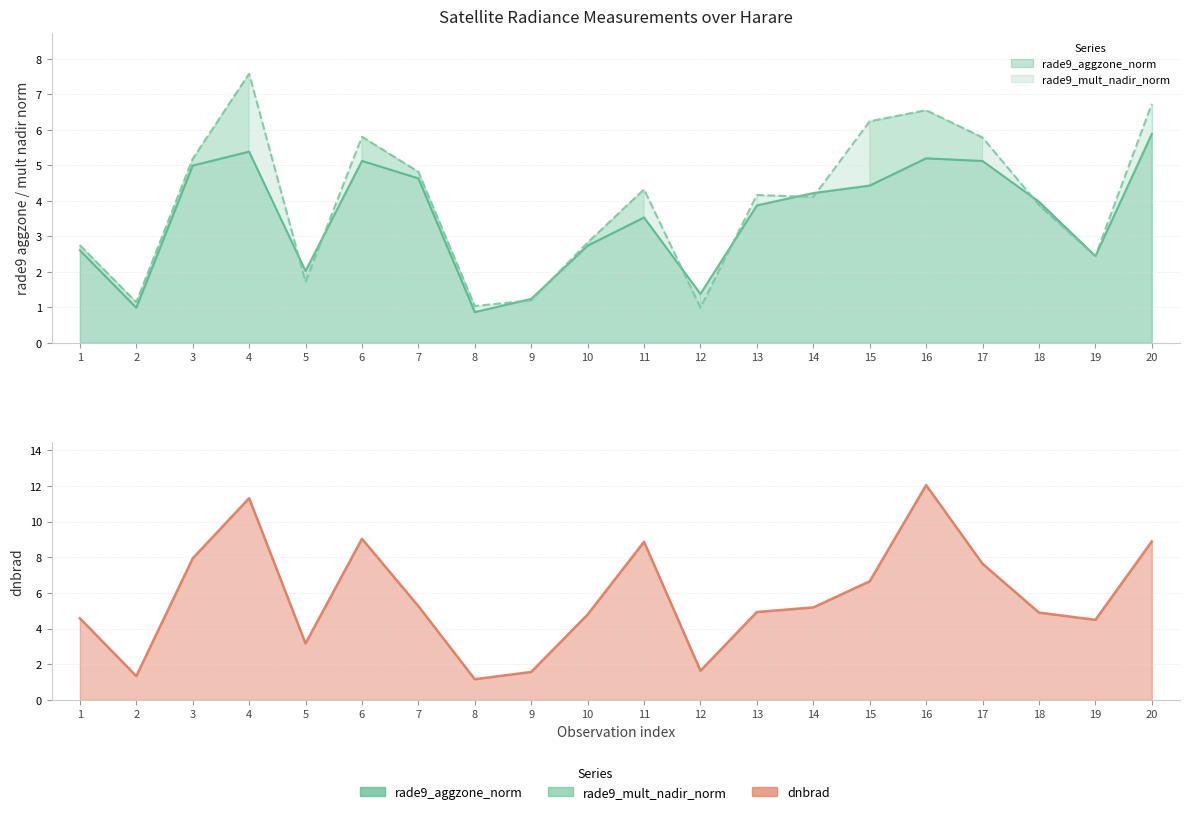

True or false: dnbrad and rade9_mult_nadir_norm cross at least once.

False